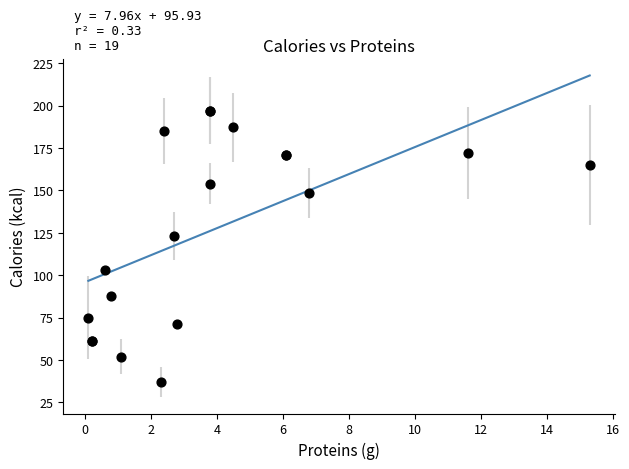

What Y value in the scatter plot is closest to 117?

123.3